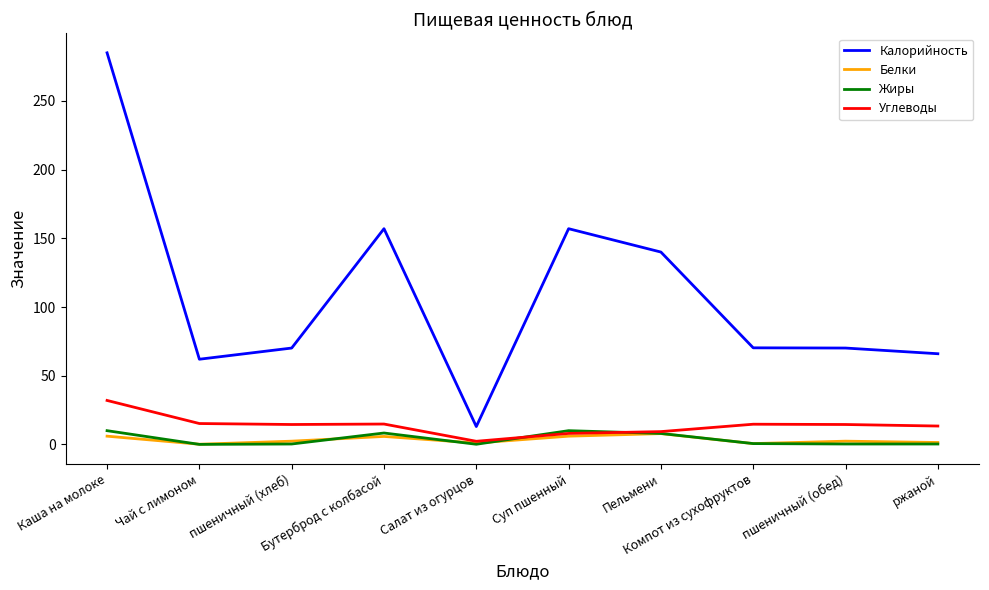

Which series changed the most between Каша на молоке and Суп пшенный?

Калорийность